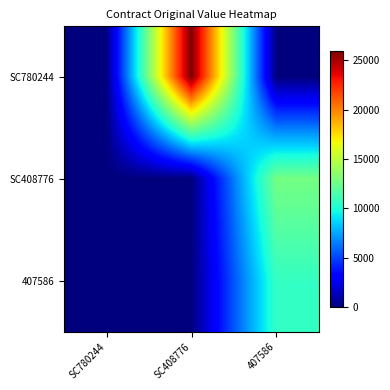

How many categories are shown in the chart?

3